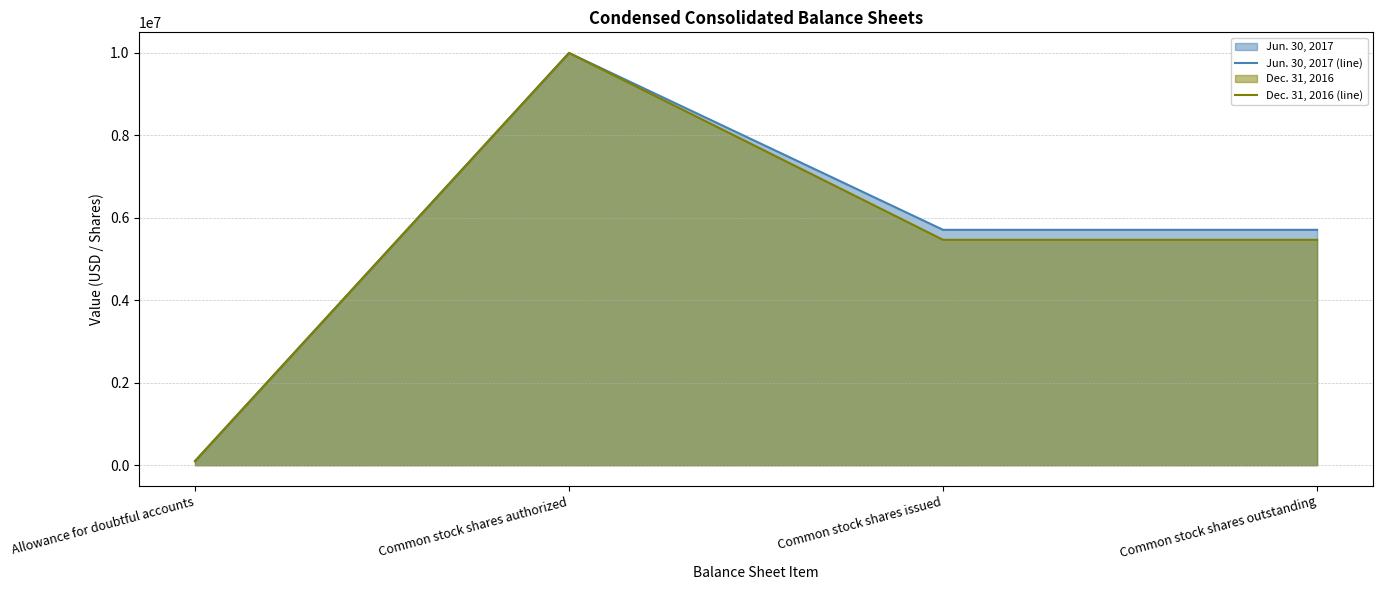

Is it true that Jun. 30, 2017 (line) equals 100000 at Allowance for doubtful accounts?

True